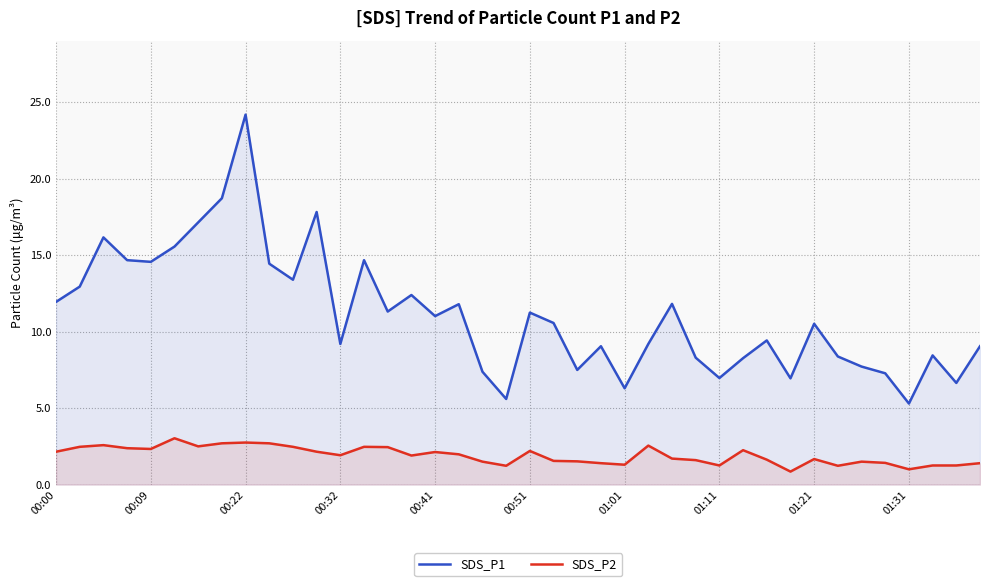

How many interior local valleys does the SDS_P1 series have?

12